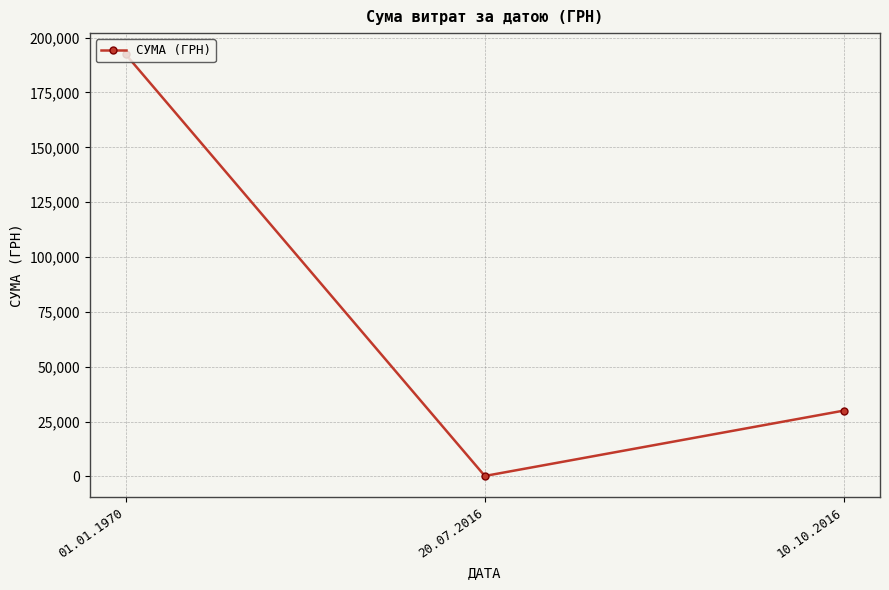

Which category has the lowest value across all series?

20.07.2016